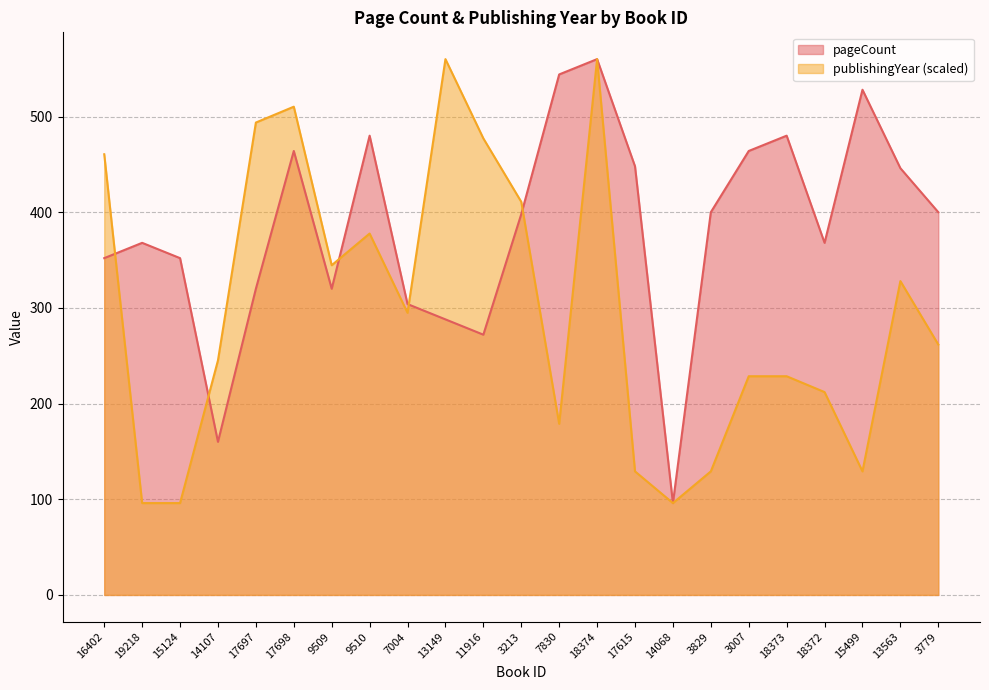

Which category has the lowest value in the publishingYear series?

19218